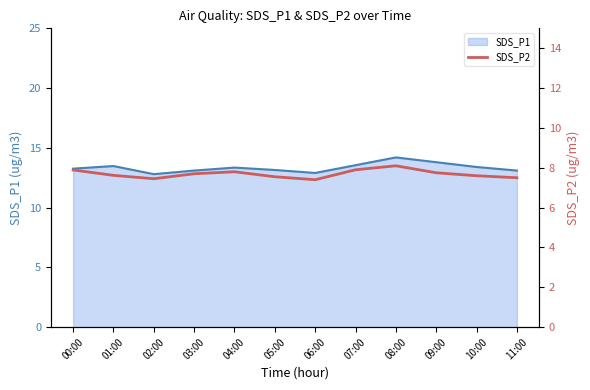

Is it true that SDS_P1 equals 12.8 at 02:00?

True